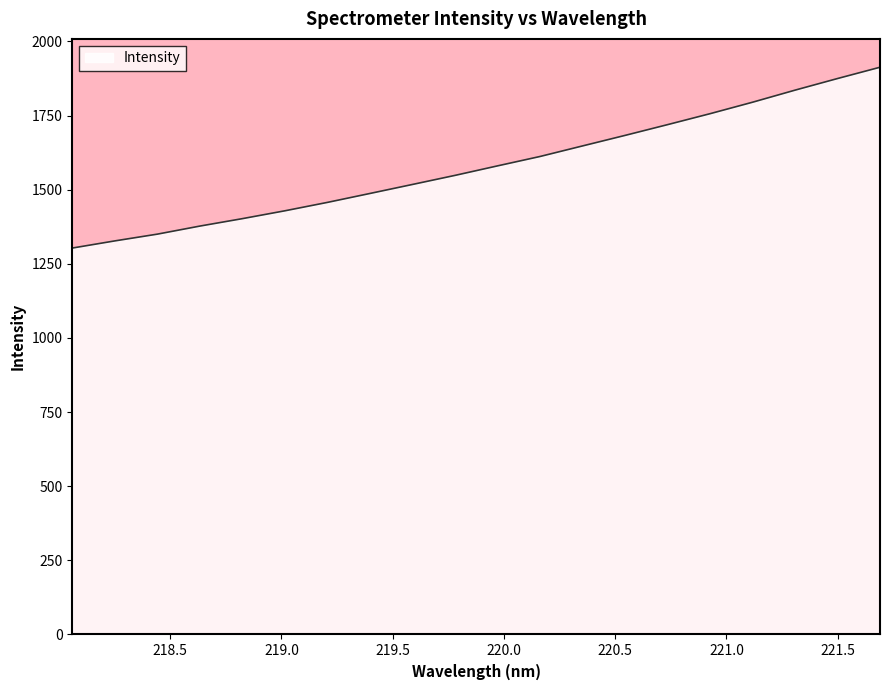

What is the smallest value displayed?

1303.1